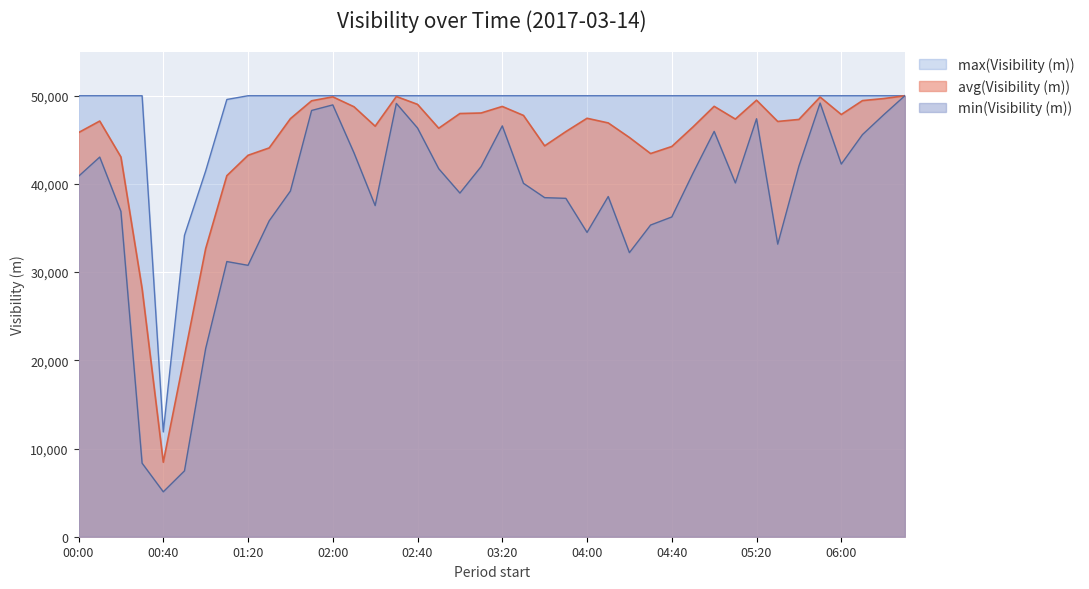

What is the label of the 36th point from the right?

00:40